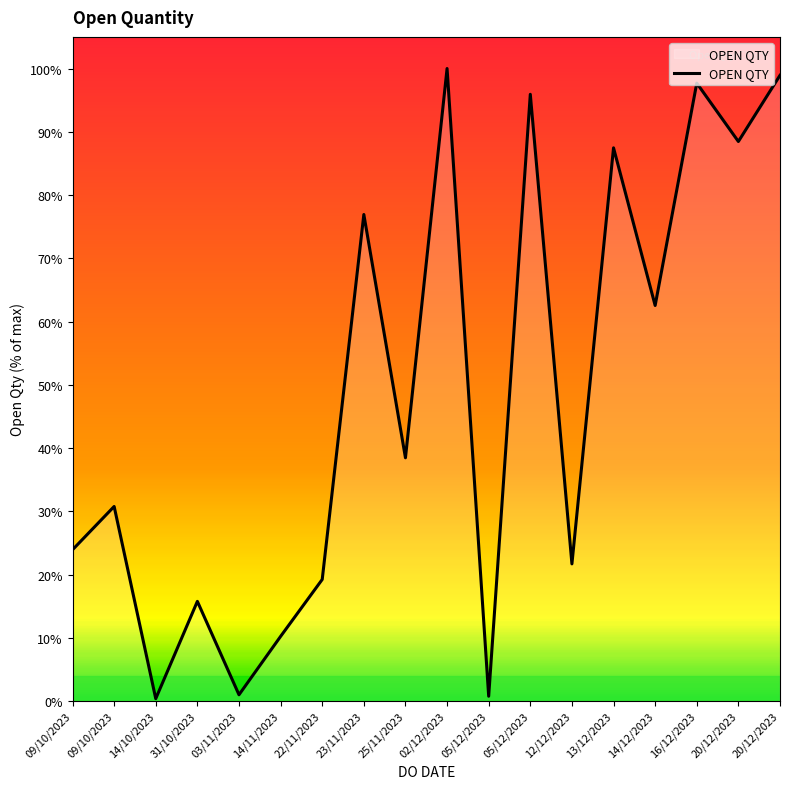

Is this an area chart (filled region under the line)?

Yes